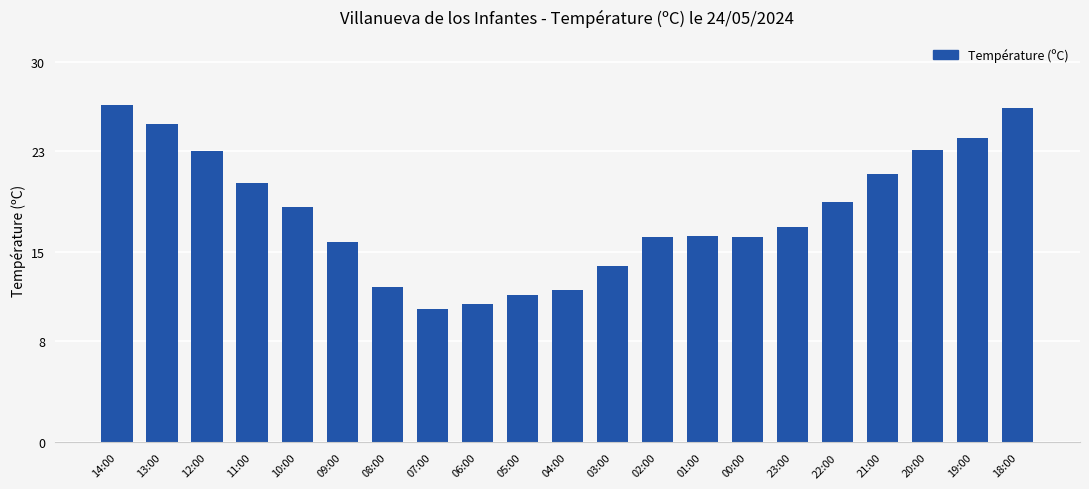

How many bars are there in total?

21